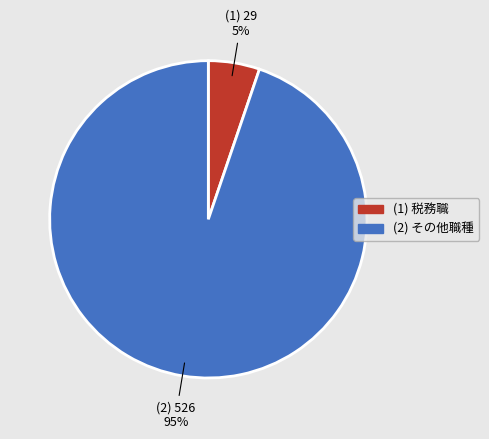

Does any single category account for the majority?

Yes